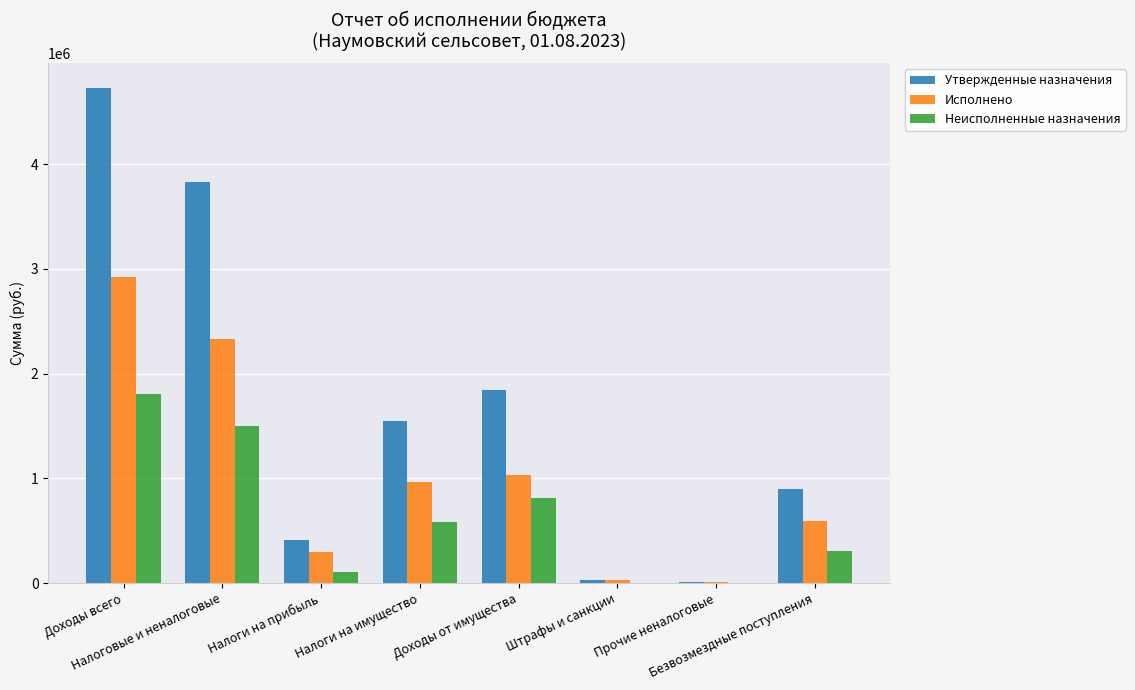

What is the greatest value displayed?

4726092.4